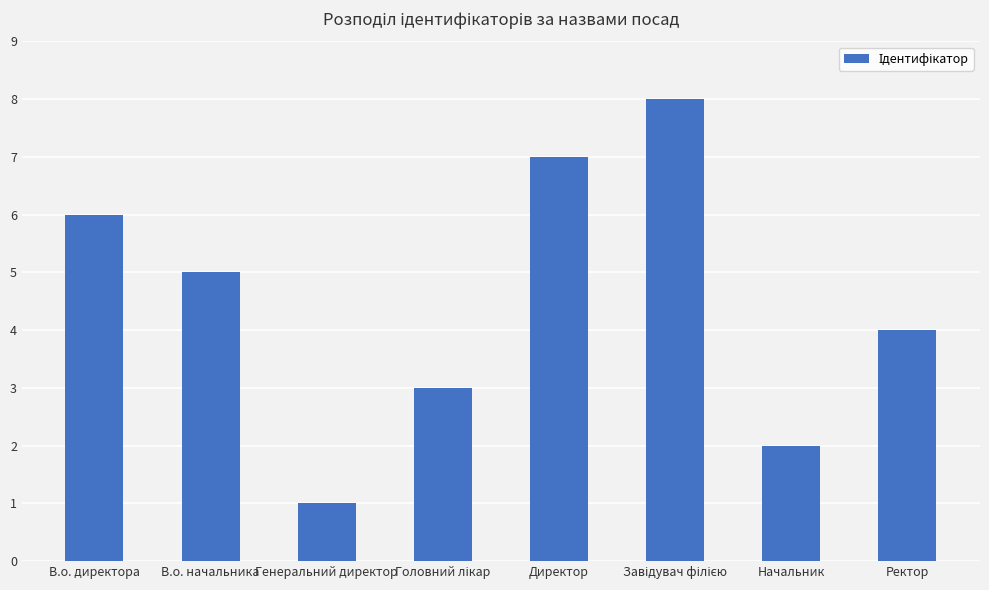

How many series are shown in this chart?

1